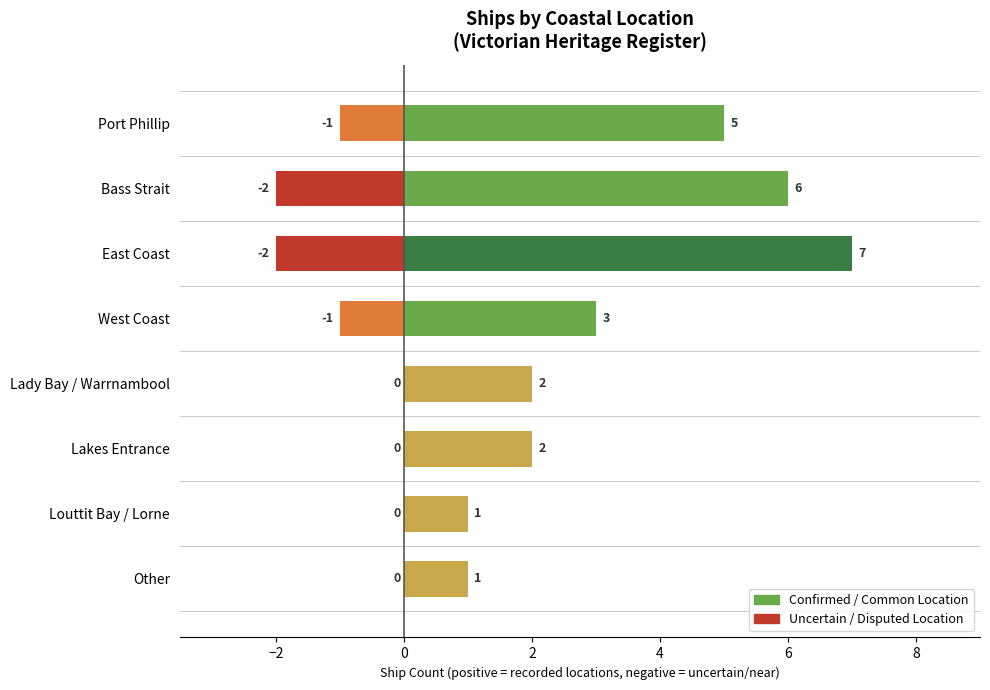

Are the bars horizontal?

Yes